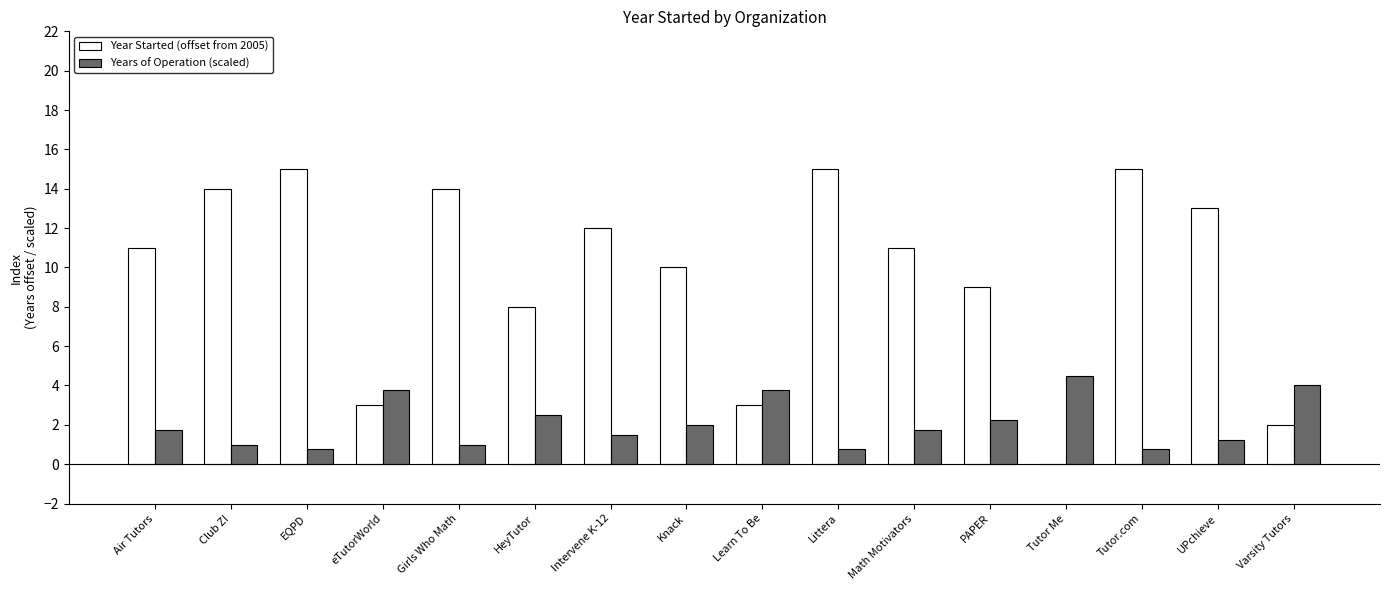

What is the sum of all Year Started (offset from 2005) values?

155.0